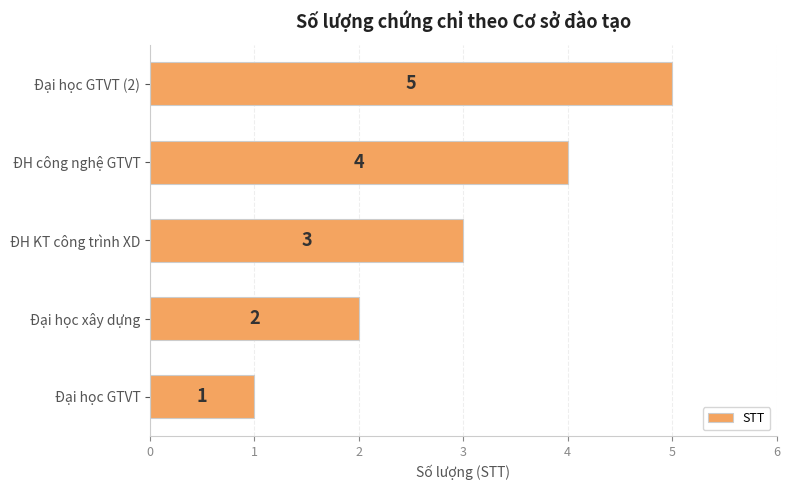

What is the sum of the values at Đại học xây dựng and ĐH KT công trình XD?

5